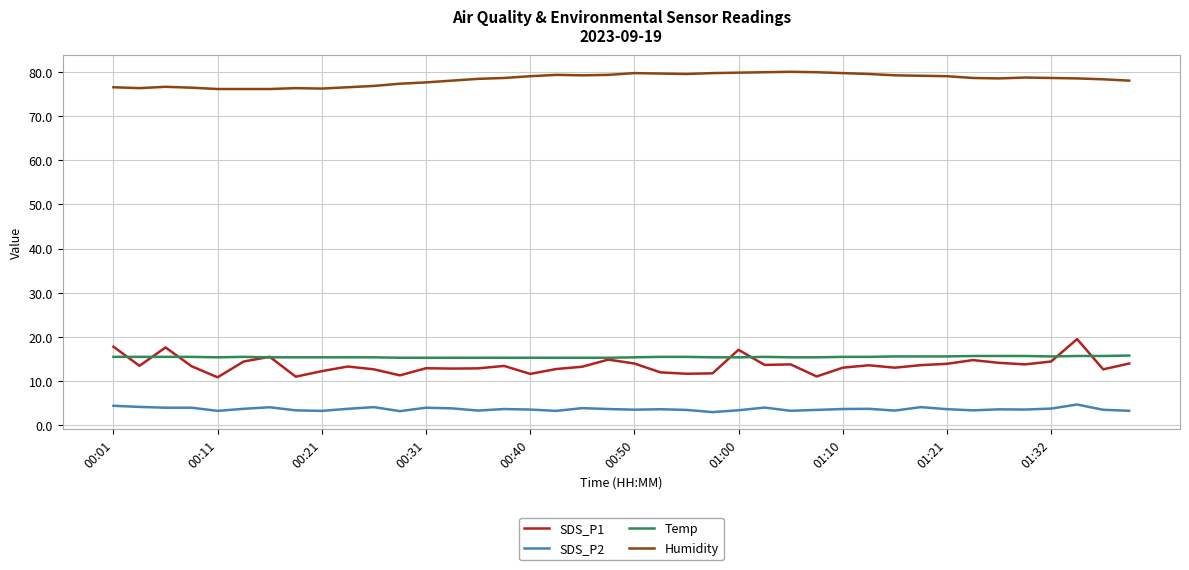

Which series has the largest total across all categories?

Humidity